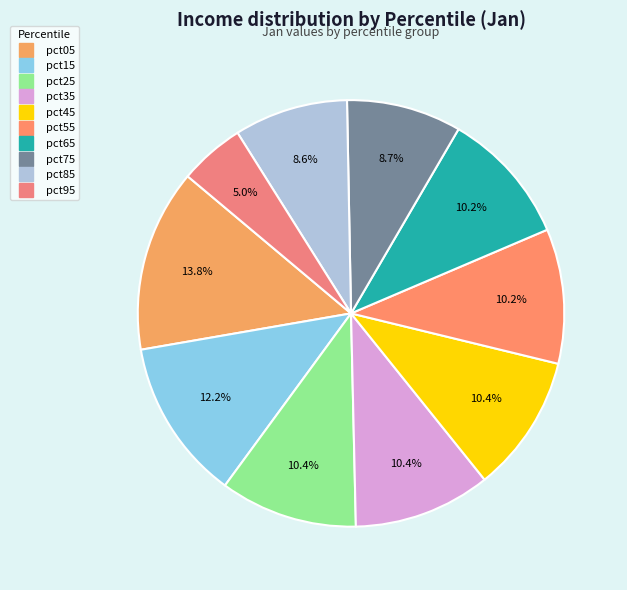

Rank the categories by value from lowest to highest.

pct95, pct85, pct75, pct65, pct55, pct35, pct25, pct45, pct15, pct05